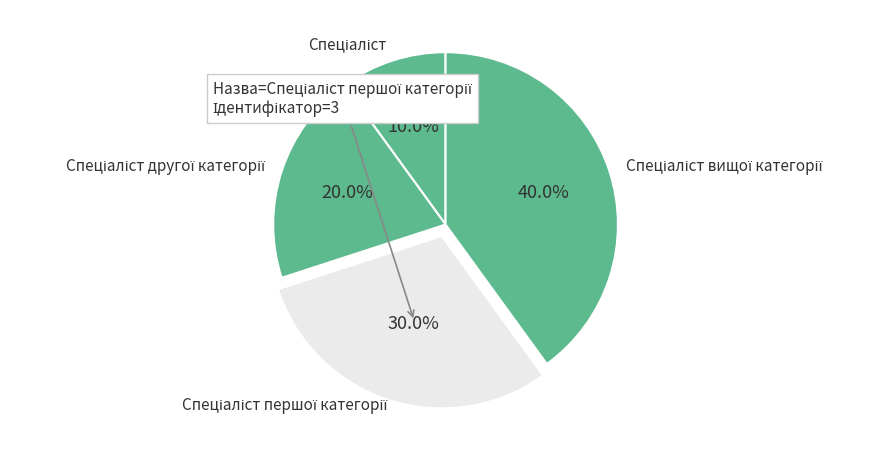

Does any single category account for the majority?

No